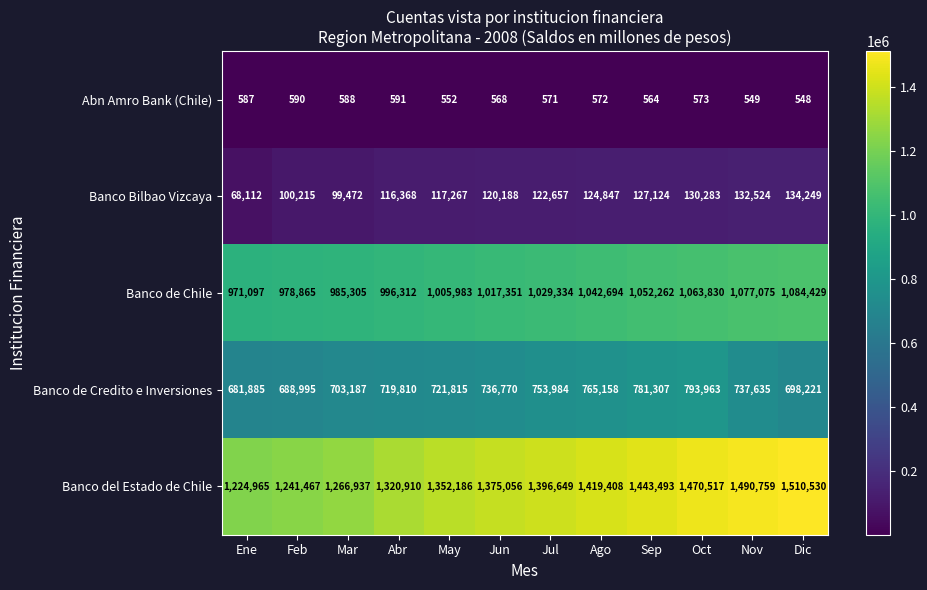

What is the approximate value of Banco de Credito e Inversiones at Ago, to the nearest 10?

765160